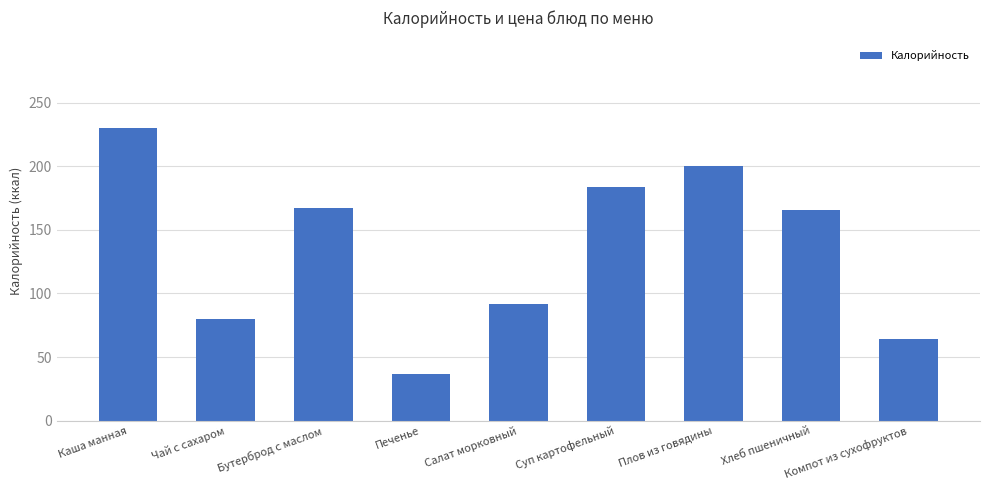

What is the label of the 1st bar from the left?

Каша манная